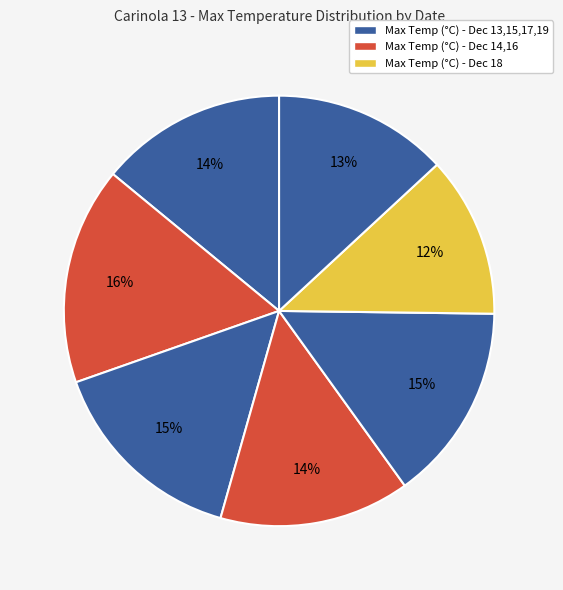

How many segments does this pie chart have?

7